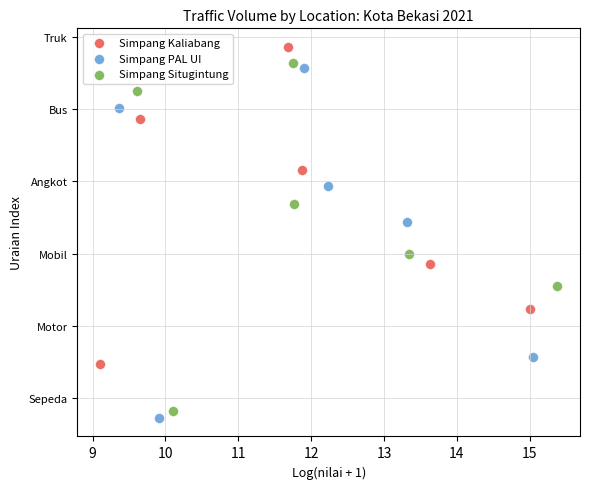

What are all the series names shown in the legend?

Simpang Kaliabang, Simpang PAL UI, Simpang Situgintung